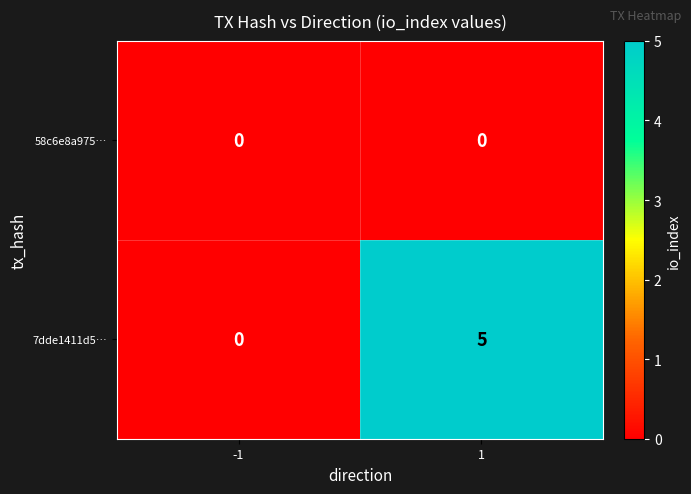

At how many categories does at least one series exceed 3?

1